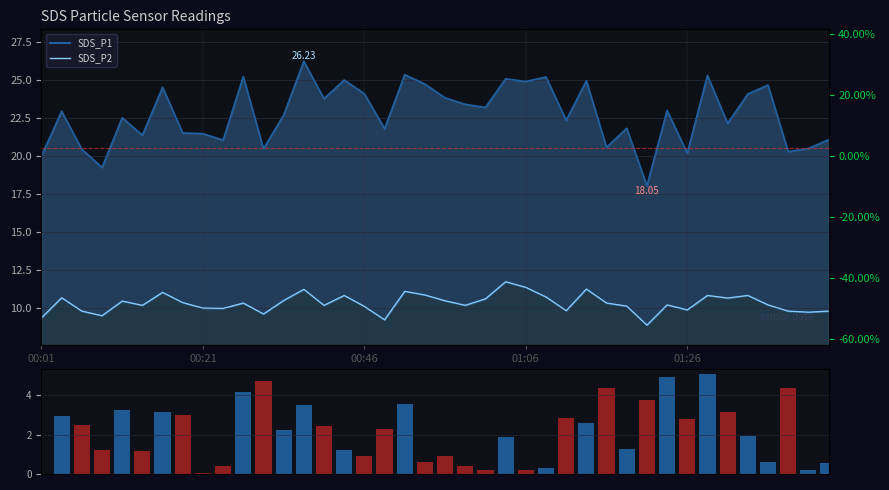

The chart shows a value of 0.3 at 5. True or false?

False